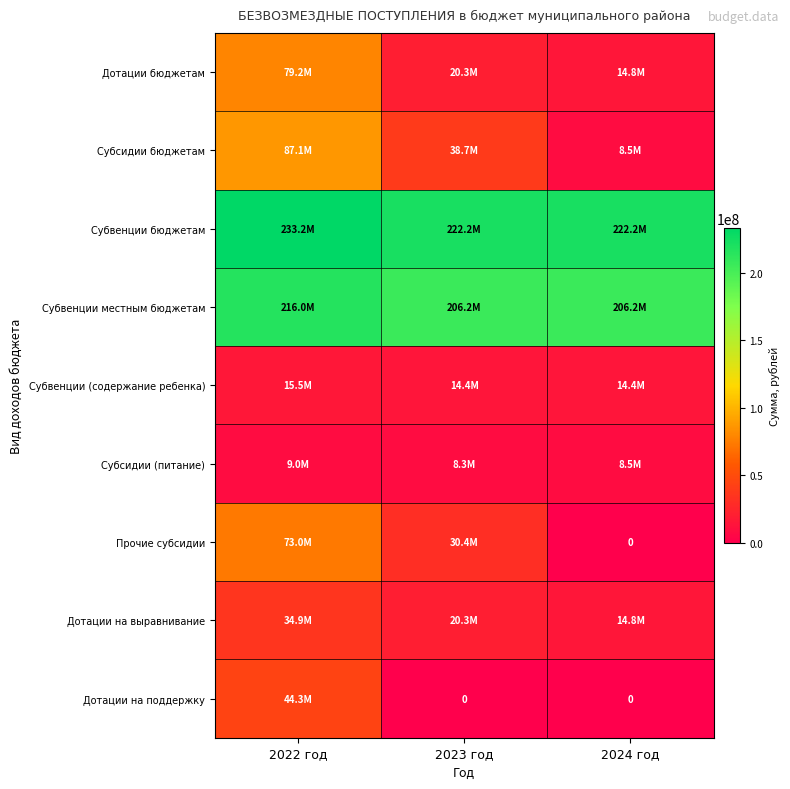

The Субвенции местным бюджетам series shows 74834291.1 at 2024 год. True or false?

False